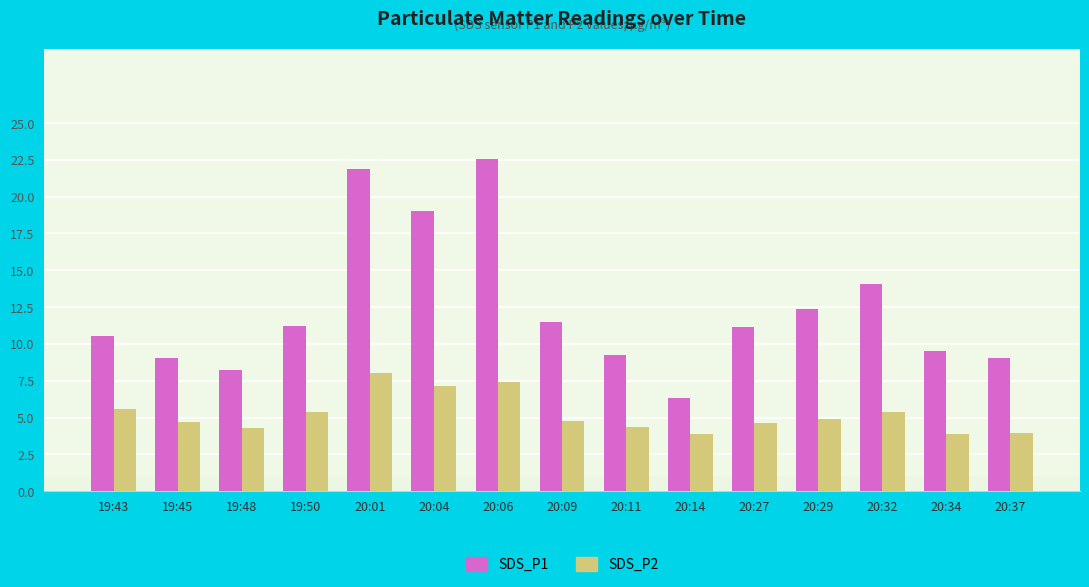

What is the maximum value shown in the chart?

22.6